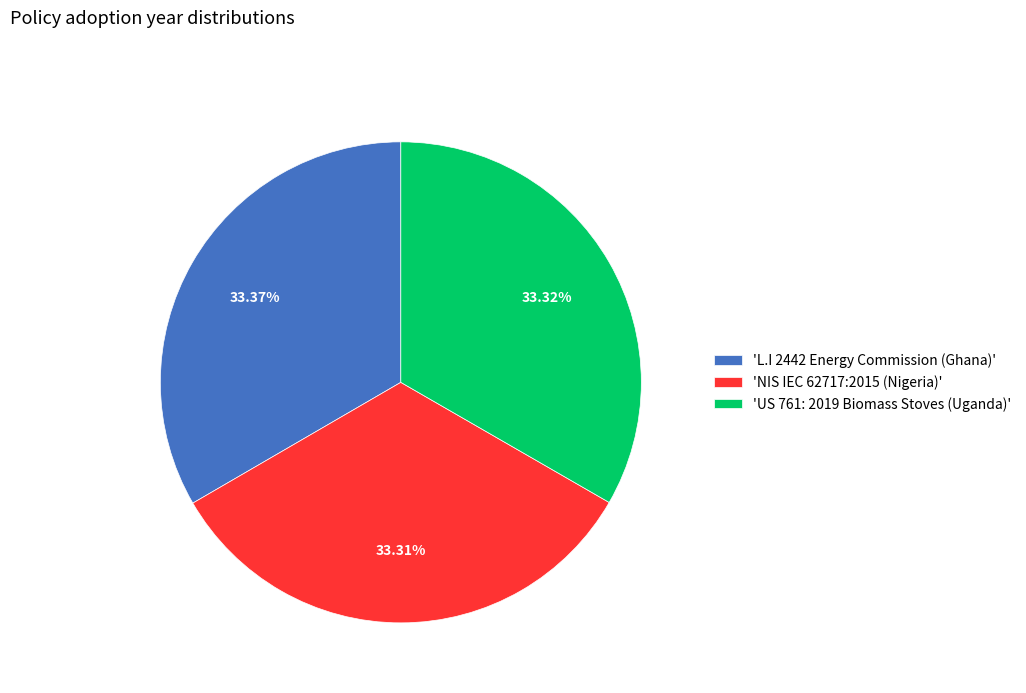

Combined, do 'US 761: 2019 Biomass Stoves (Uganda)' and 'L.I 2442 Energy Commission (Ghana)' account for over 50%?

Yes